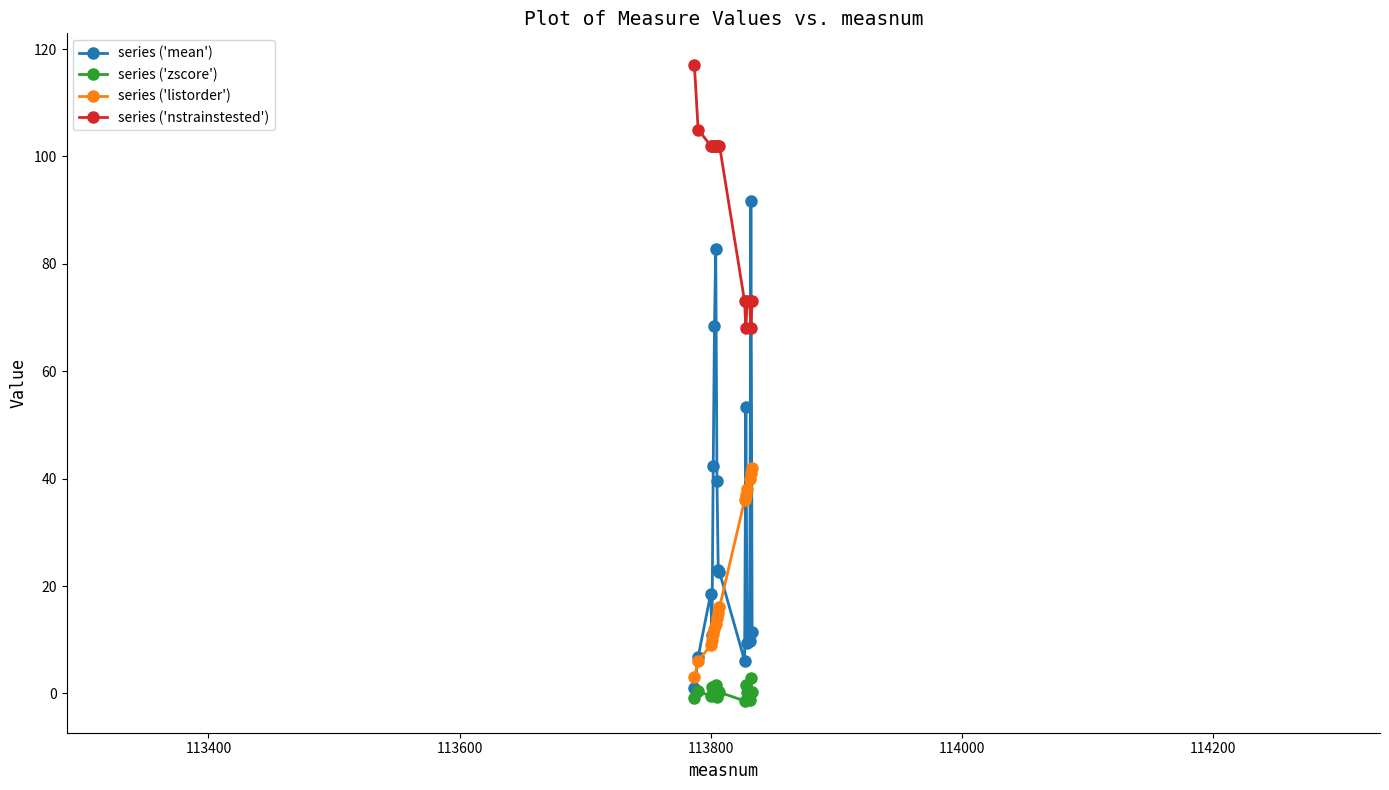

What is the greatest value displayed?

117.0